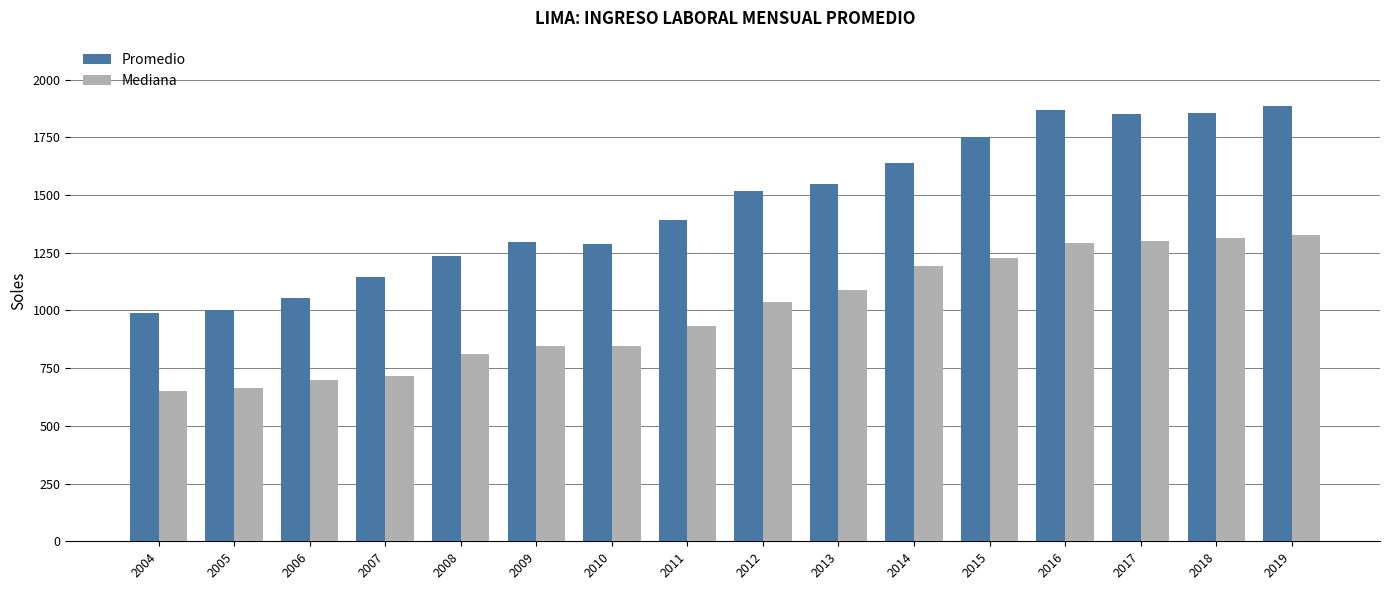

What is the minimum value shown in the chart?

652.9